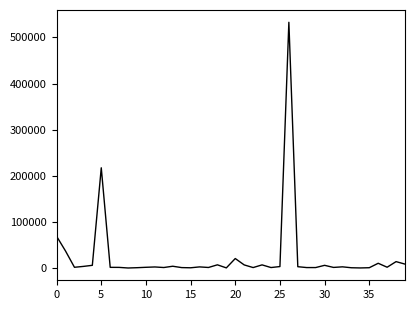

What is the maximum value shown in the chart?

532782.7